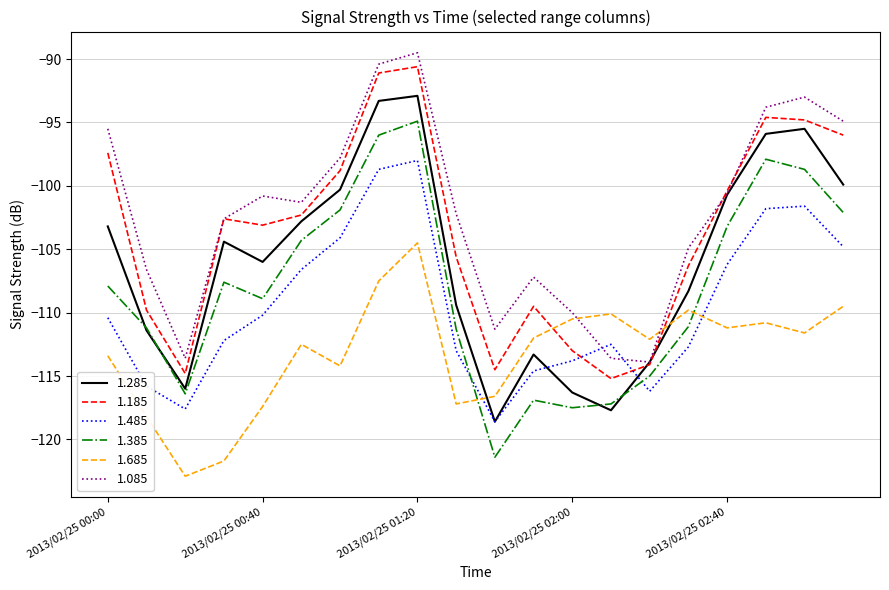

Which series ends up on top after the final intersection of 1.685 and 1.385?

1.385